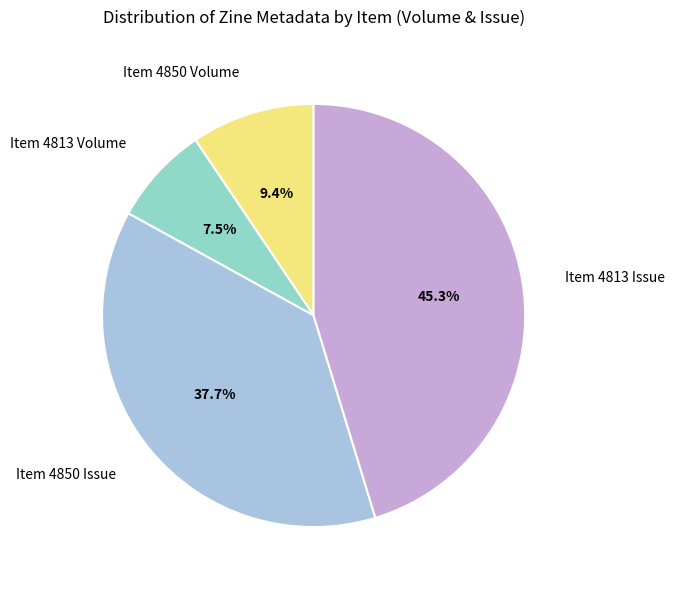

Which category has the smallest portion of the pie?

Item 4813 Volume